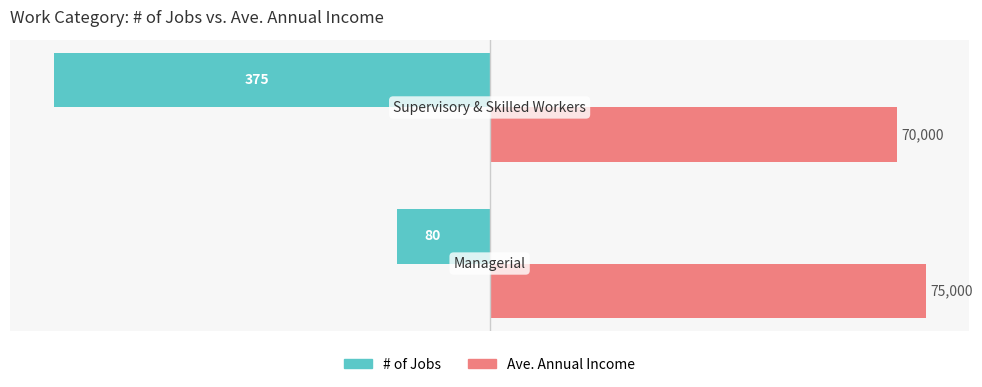

What are all the series names shown in the legend?

# of Jobs, Ave. Annual Income